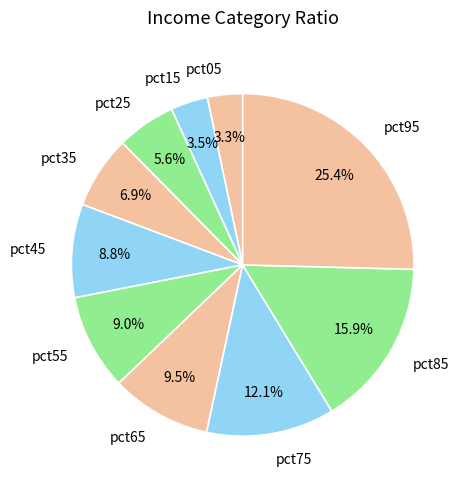

To the nearest percent, what portion does pct75 represent?

12%